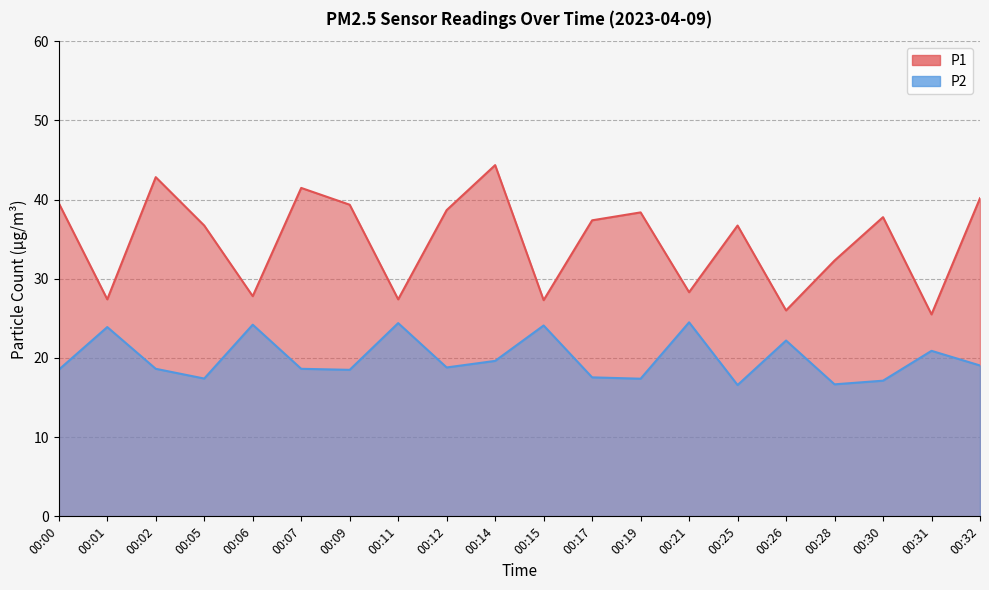

Which label corresponds to the smallest value in the chart?

00:25